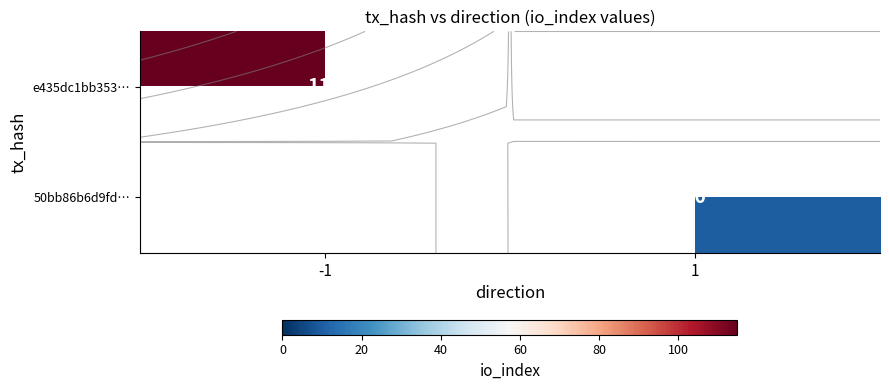

Rank the series by their maximum value, from highest to lowest.

e435dc1bb353…, 50bb86b6d9fd…